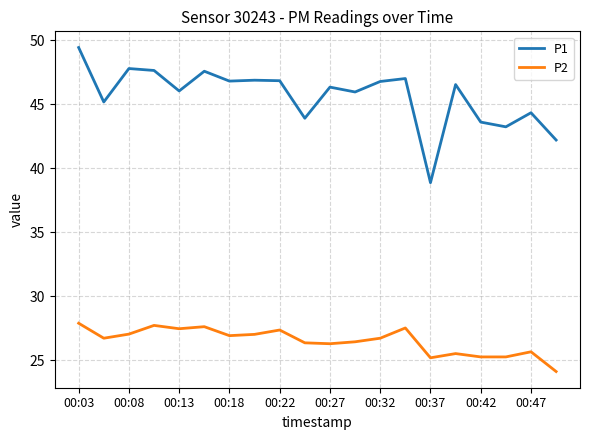

List the series in order of their peak value, lowest first.

P2, P1